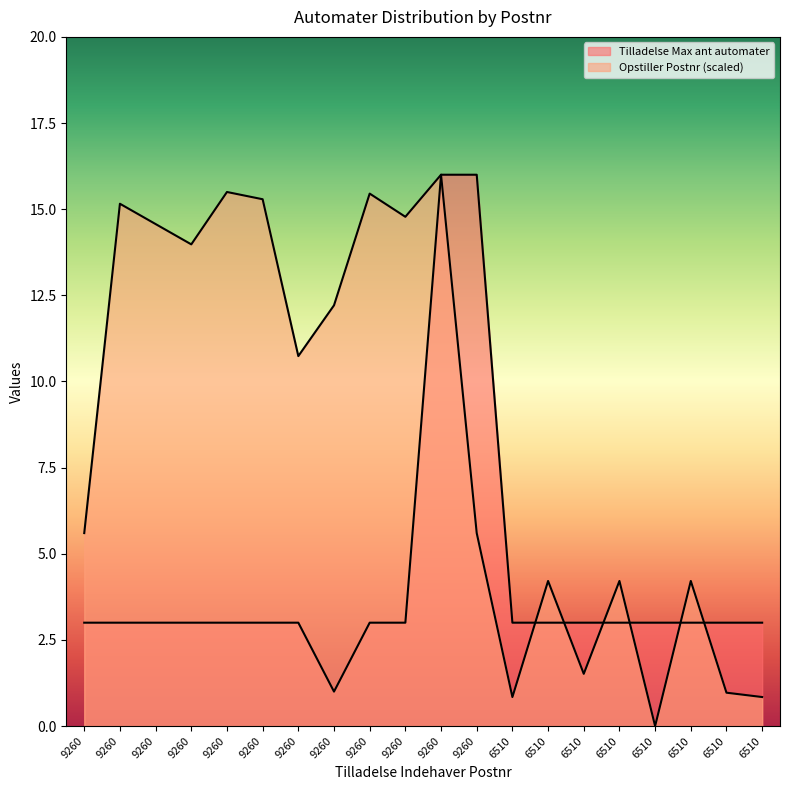

Read the Tilladelse Max ant automater value at 9260.

3.0